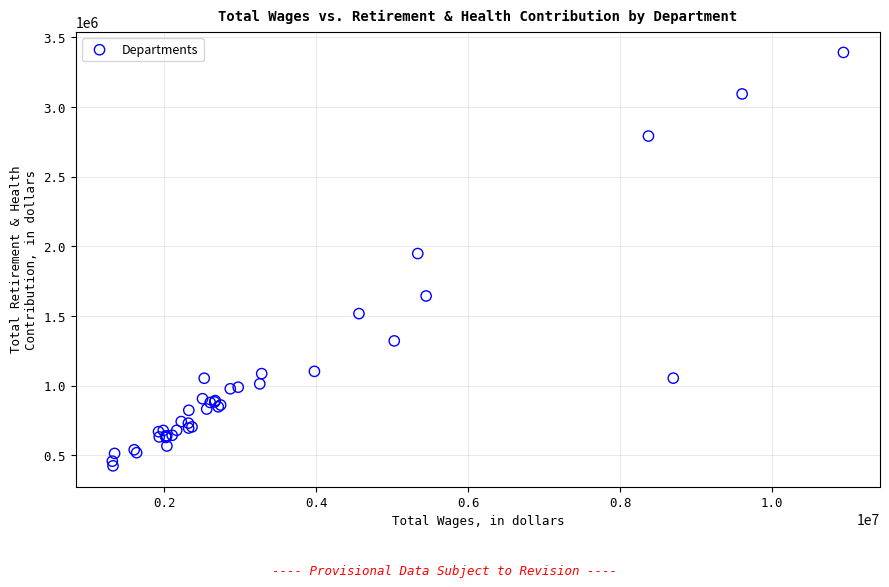

What Y value in the scatter plot is closest to 1908319?

1948364